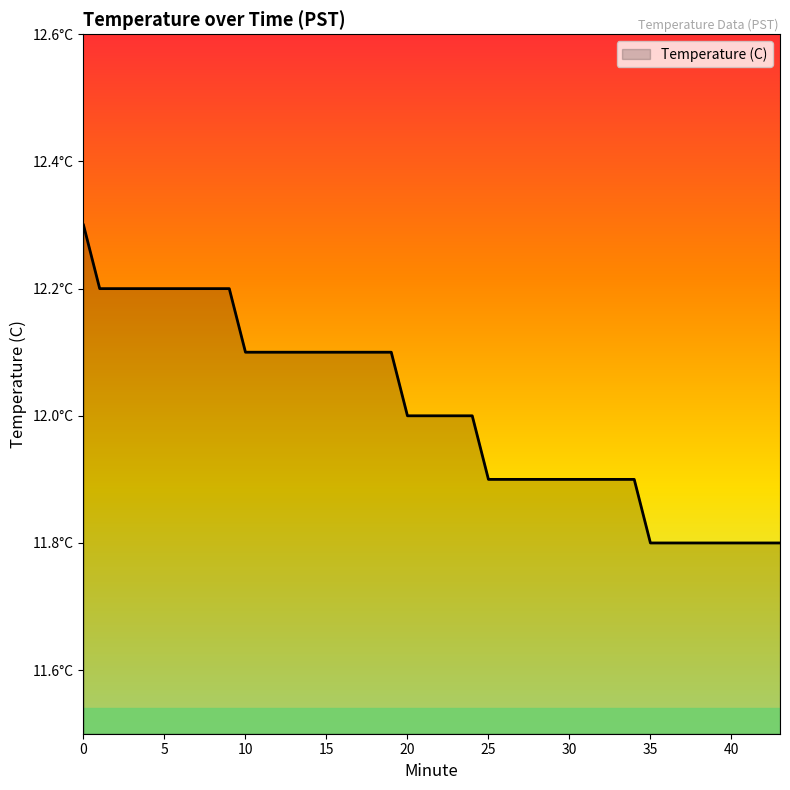

Does the chart display data point markers on the line(s)?

No